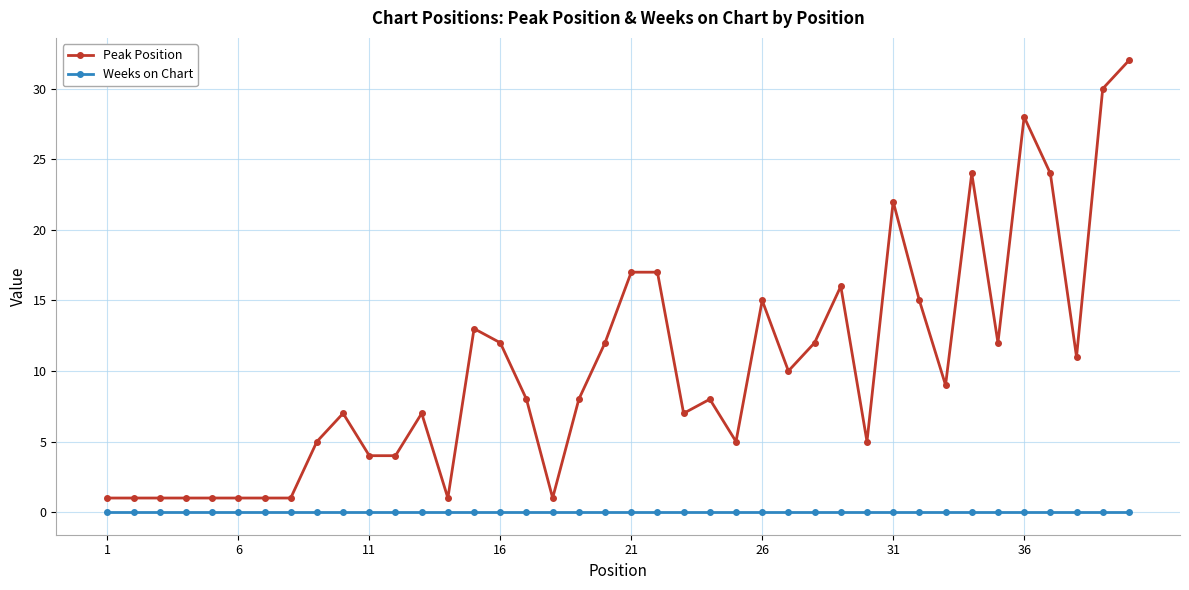

Rank the series by their maximum value, from highest to lowest.

Peak Position, Weeks on Chart